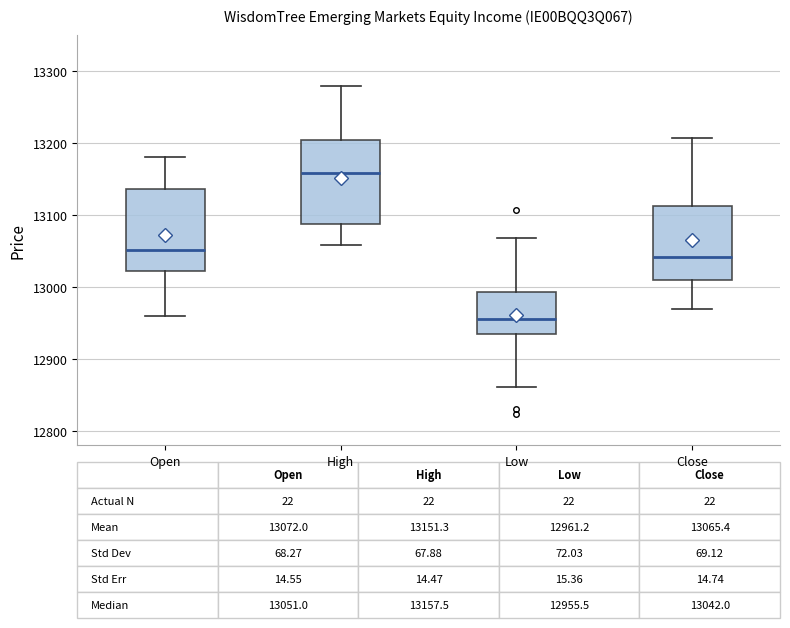

Which box has the lowest median line?

Low